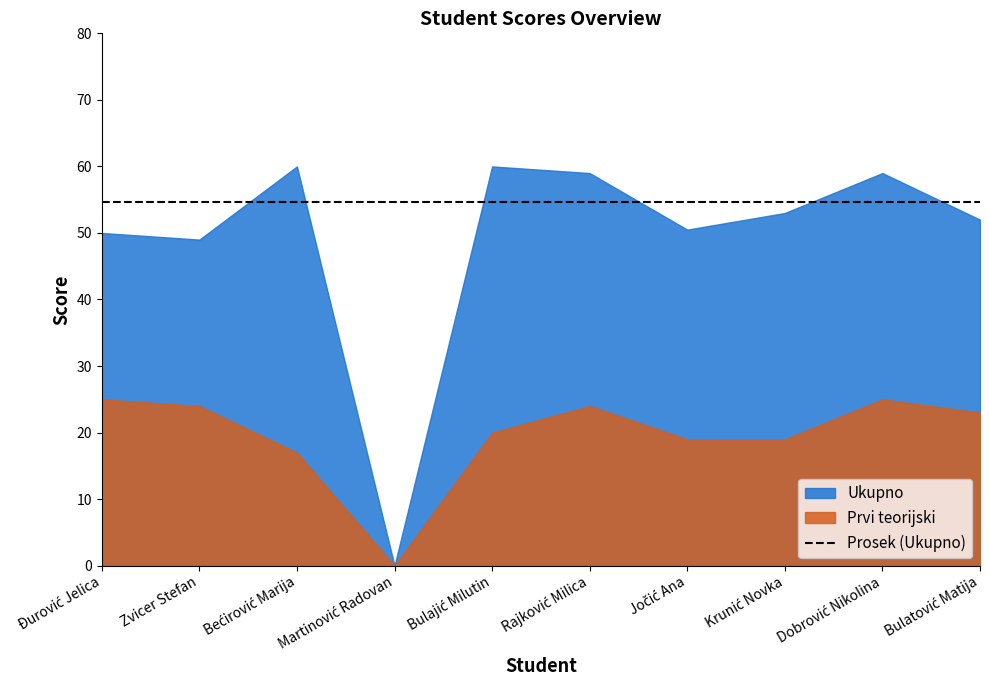

True or false: Ukupno has more than 0 points higher than both neighbors.

True